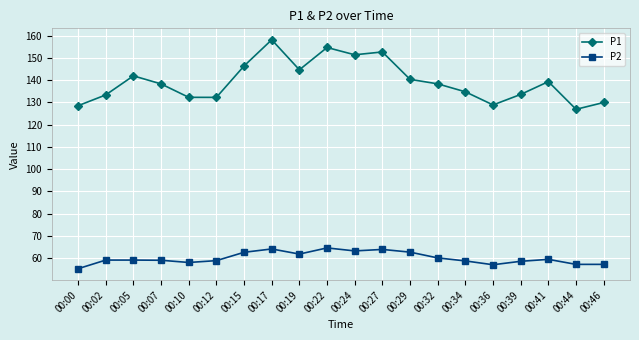

What is the average value of the P2 series?

60.0